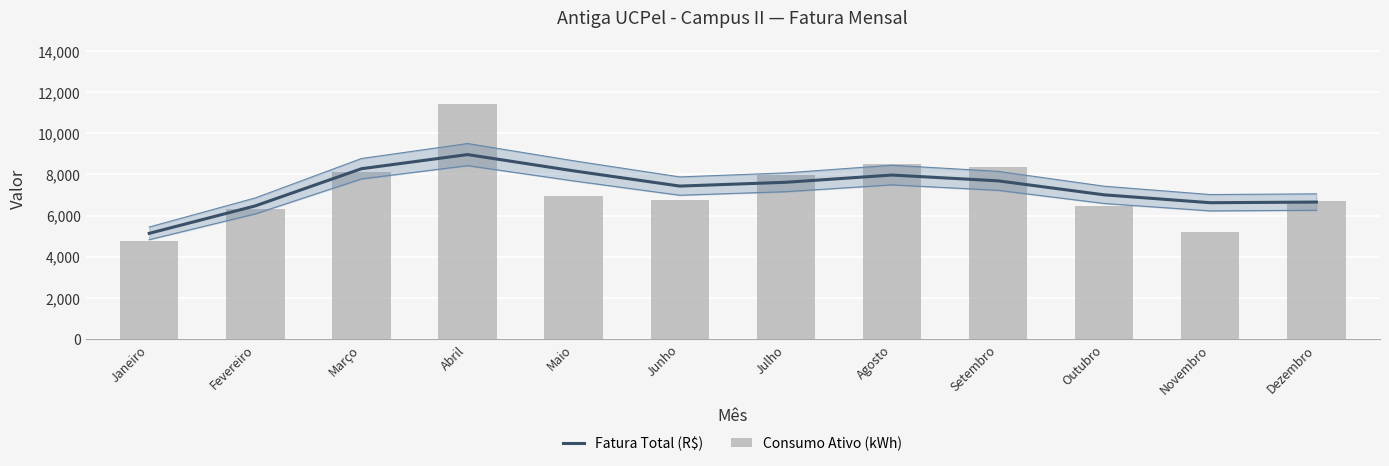

What is the difference between the maximum and minimum values in the Fatura Total (R$) series?

3832.0